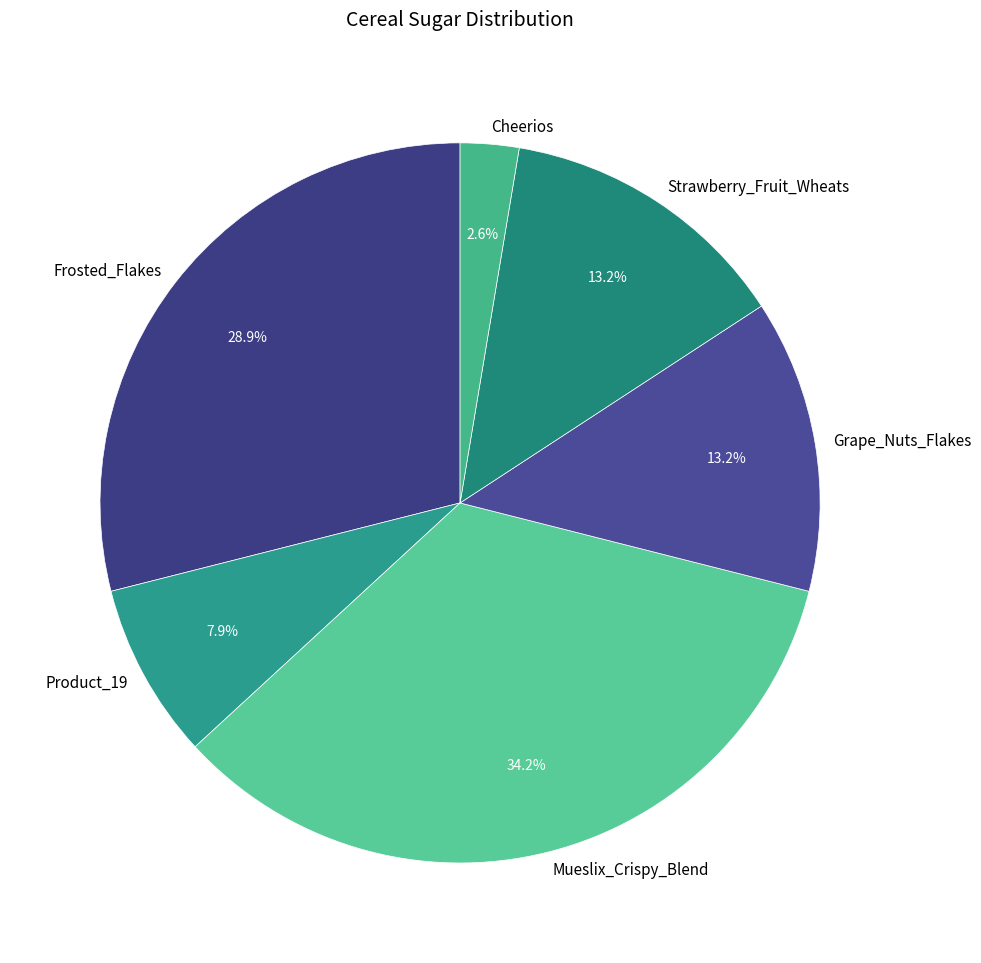

How many segments does this pie chart have?

6